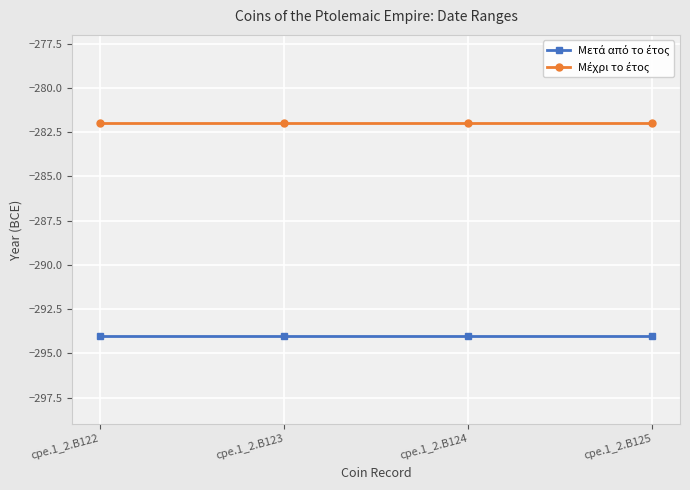

What is the difference between the highest and lowest values at cpe.1_2.B123?

12